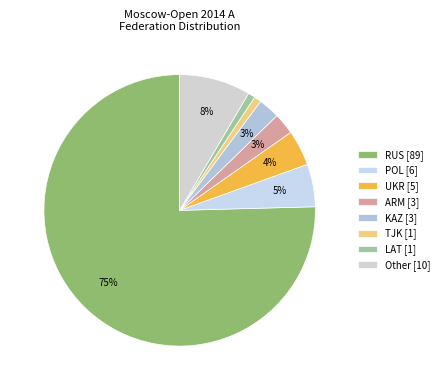

How many slices are in this pie chart?

8